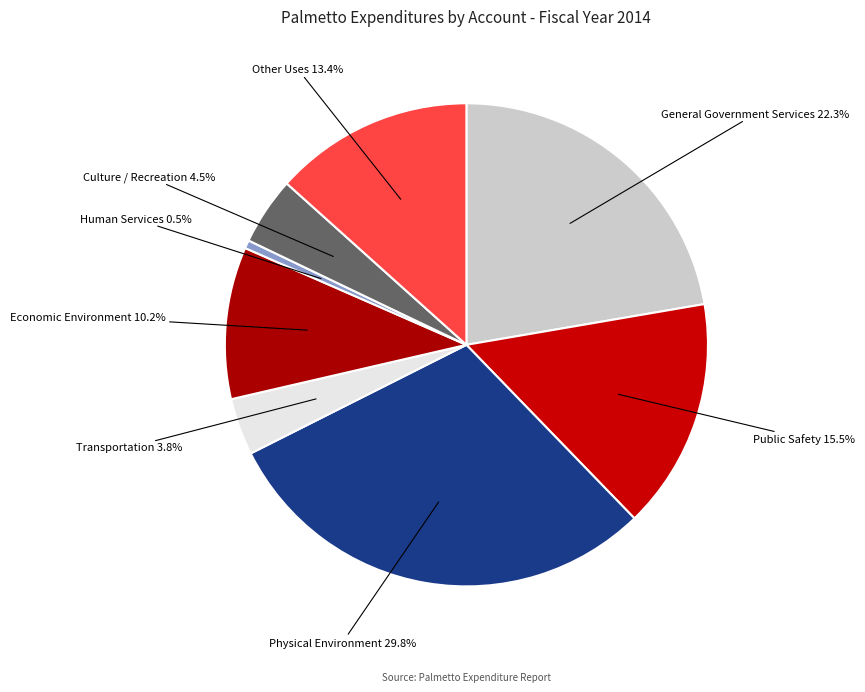

What percentage is the General Government Services slice, to the nearest percent?

22%